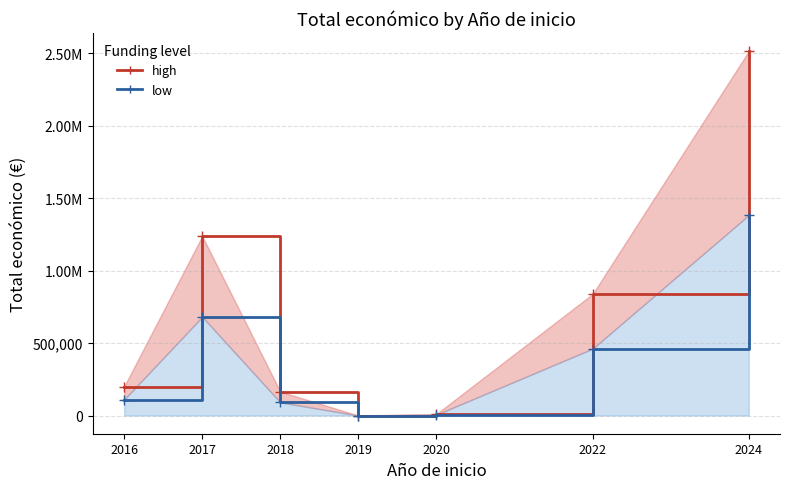

Where does the data first go above 506718?

2017